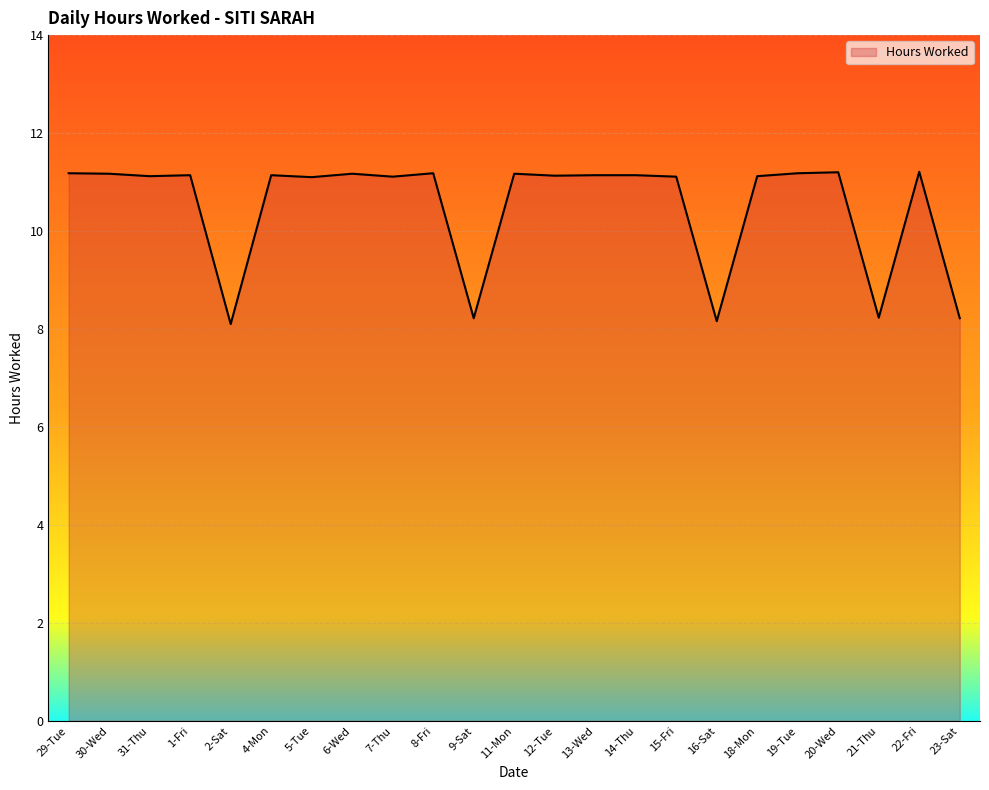

What is the difference between the maximum and minimum values?

3.1